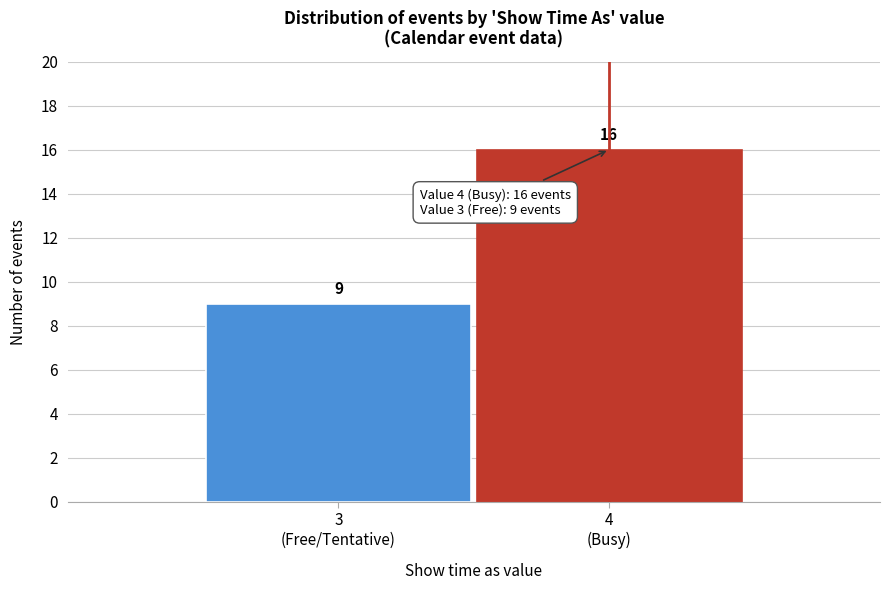

Reading right to left, extract all data points from this chart.

16	9